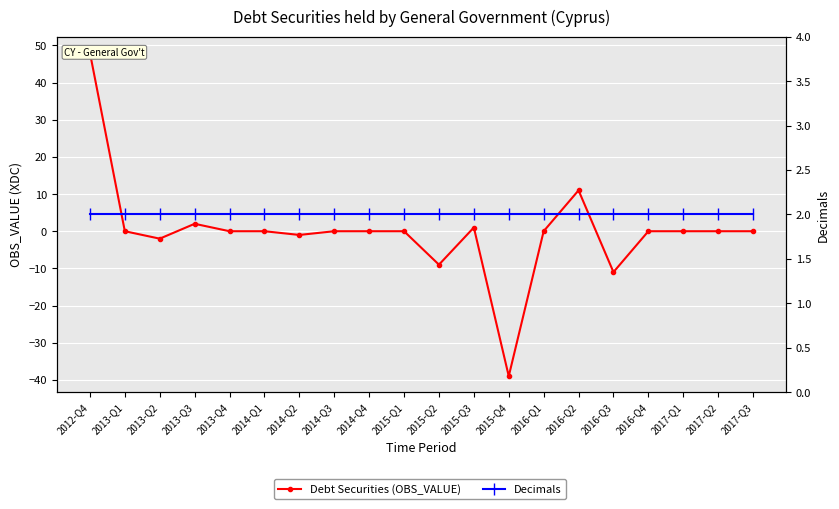

How many values in the Debt Securities (OBS_VALUE) series exceed 0?

4